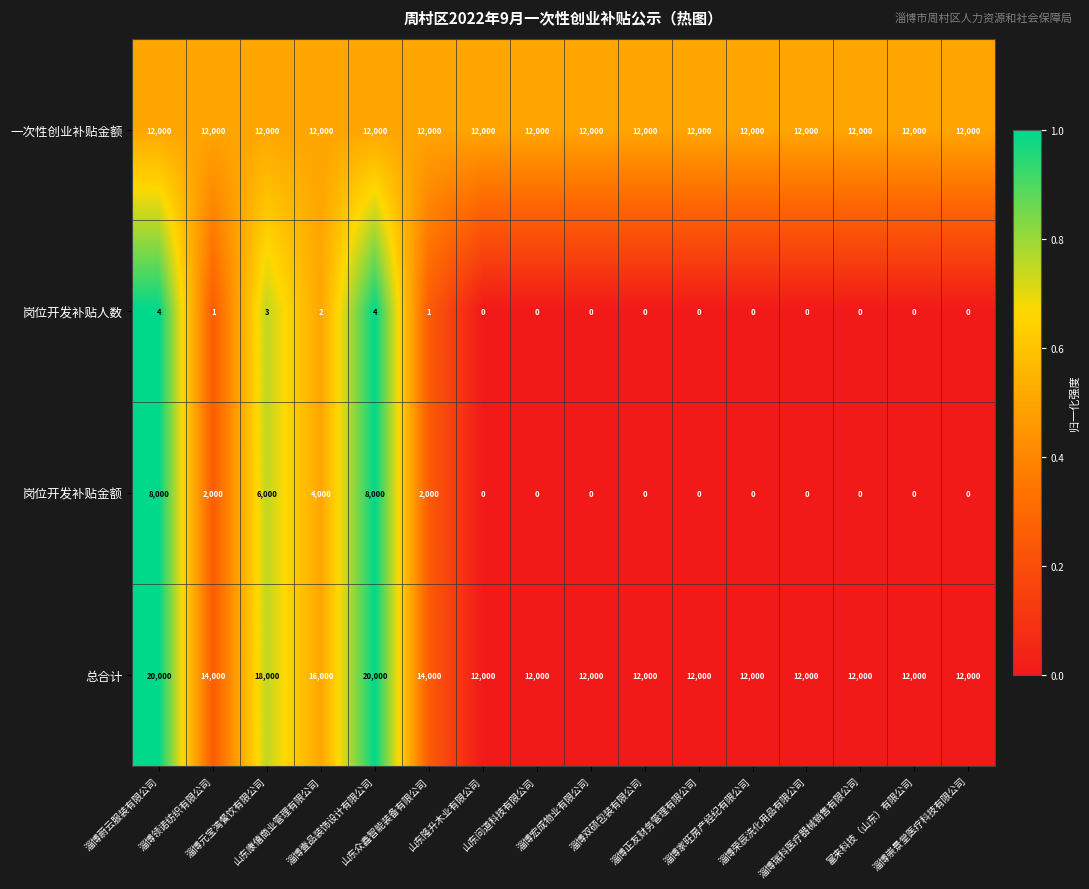

What is the difference between the highest and lowest values at 淄博蔚云服装有限公司?

19996